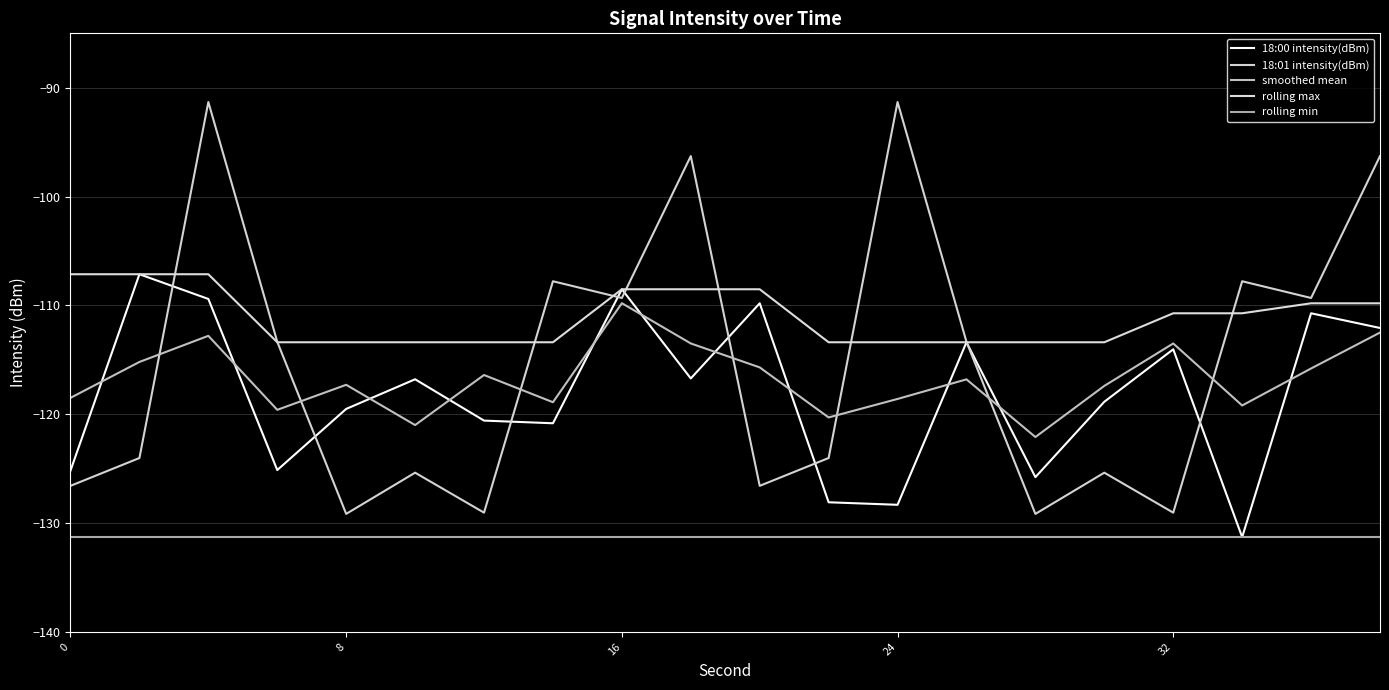

How many categories are shown in the chart?

20